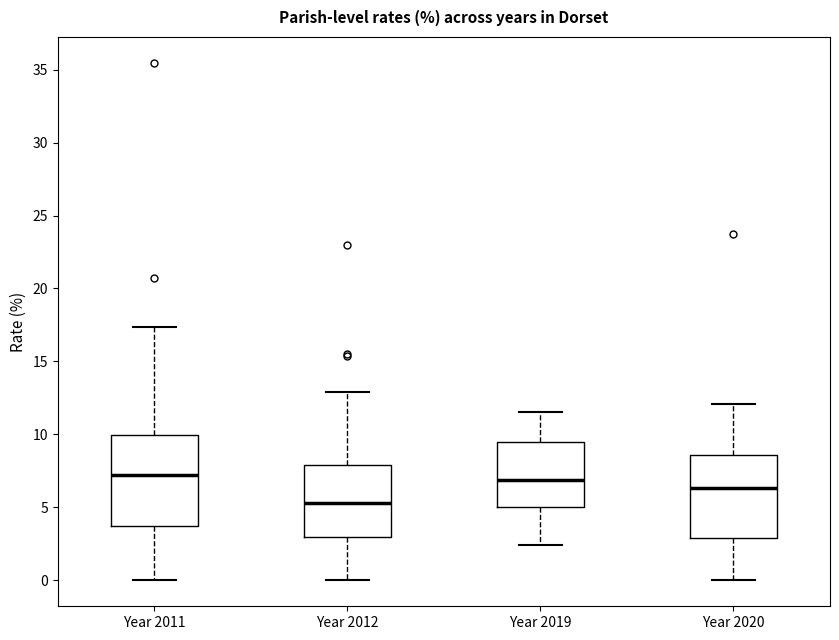

Reading left to right, transcribe this box plot: for each box, give where its median line is, the range the box spans, and where its two whiskers end, as read against the y-axis. The values are not printed on the chart, so give them approximately, as read against the axis.

Year 2011: median 7.0, box 3.5 to 10.0, whiskers 0.0 to 17.5
Year 2012: median 5.5, box 3.0 to 8.0, whiskers 0.0 to 13.0
Year 2019: median 7.0, box 5.0 to 9.5, whiskers 2.5 to 11.5
Year 2020: median 6.5, box 3.0 to 8.5, whiskers 0.0 to 12.0